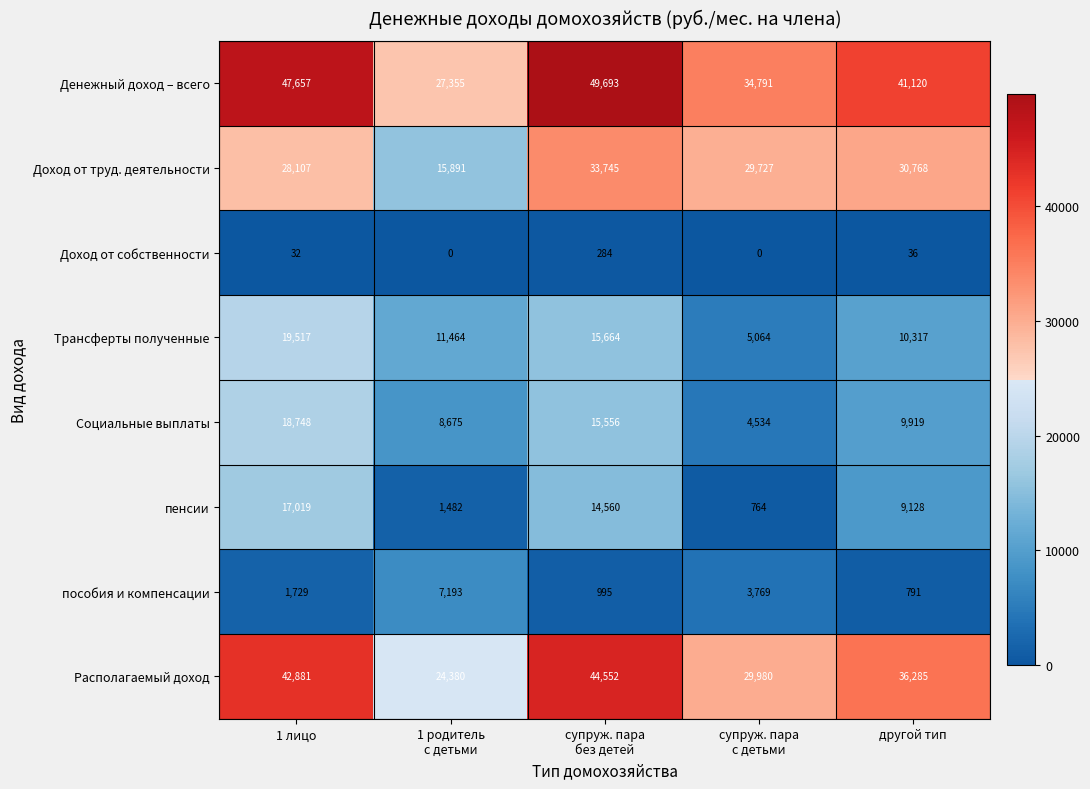

How many data points in Социальные выплаты are less than 9919?

2